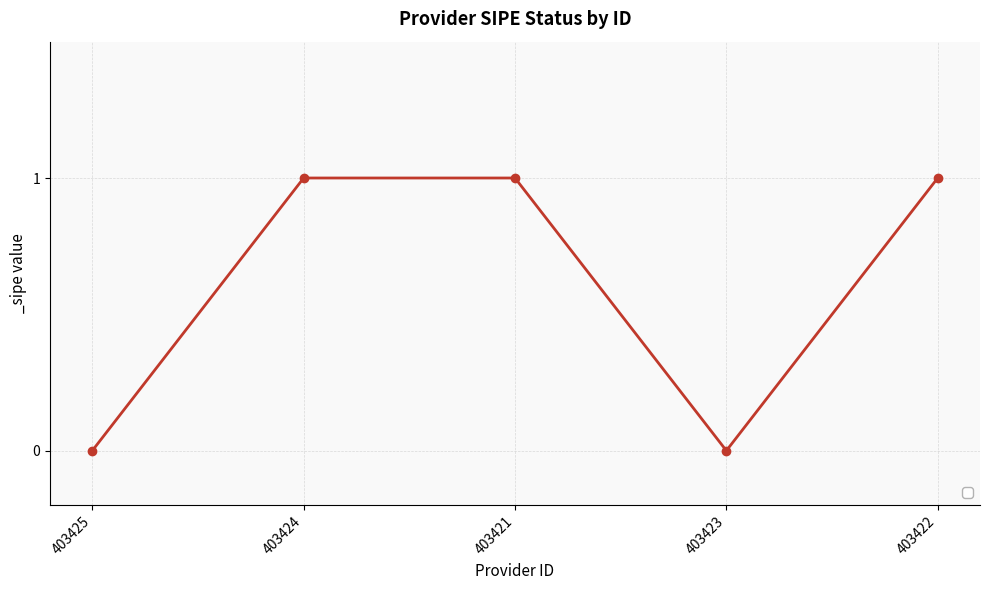

Reading right to left, extract all data points from this chart.

1	0	1	1	0